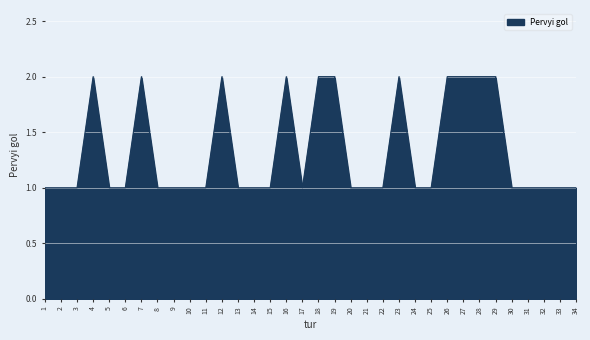

What is the average value?

1